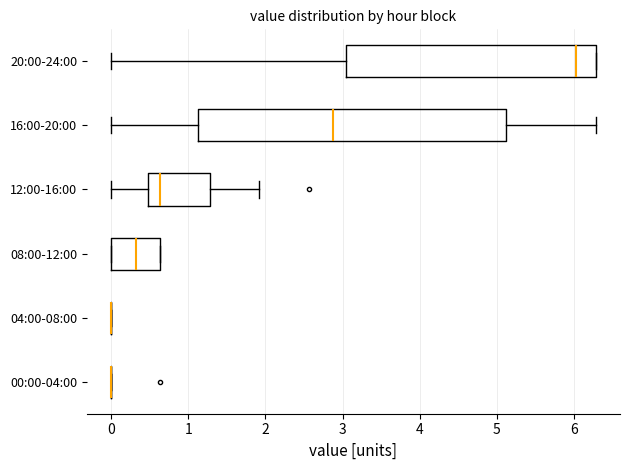

Reading bottom to top, read every box against the x-axis: the position of its median line, the range the box covers, and the ends of its whiskers. The values are not printed on the chart, so give them approximately, as read against the axis.

00:00-04:00: box collapsed to a line at 0.0, whiskers 0.0 to 0.0
04:00-08:00: box collapsed to a line at 0.0, whiskers 0.0 to 0.0
08:00-12:00: median 0.3, box 0.0 to 0.6, whiskers 0.0 to 0.6
12:00-16:00: median 0.6, box 0.5 to 1.3, whiskers 0.0 to 1.9
16:00-20:00: median 2.9, box 1.1 to 5.1, whiskers 0.0 to 6.3
20:00-24:00: median 6.0, box 3.0 to 6.3, whiskers 0.0 to 6.3